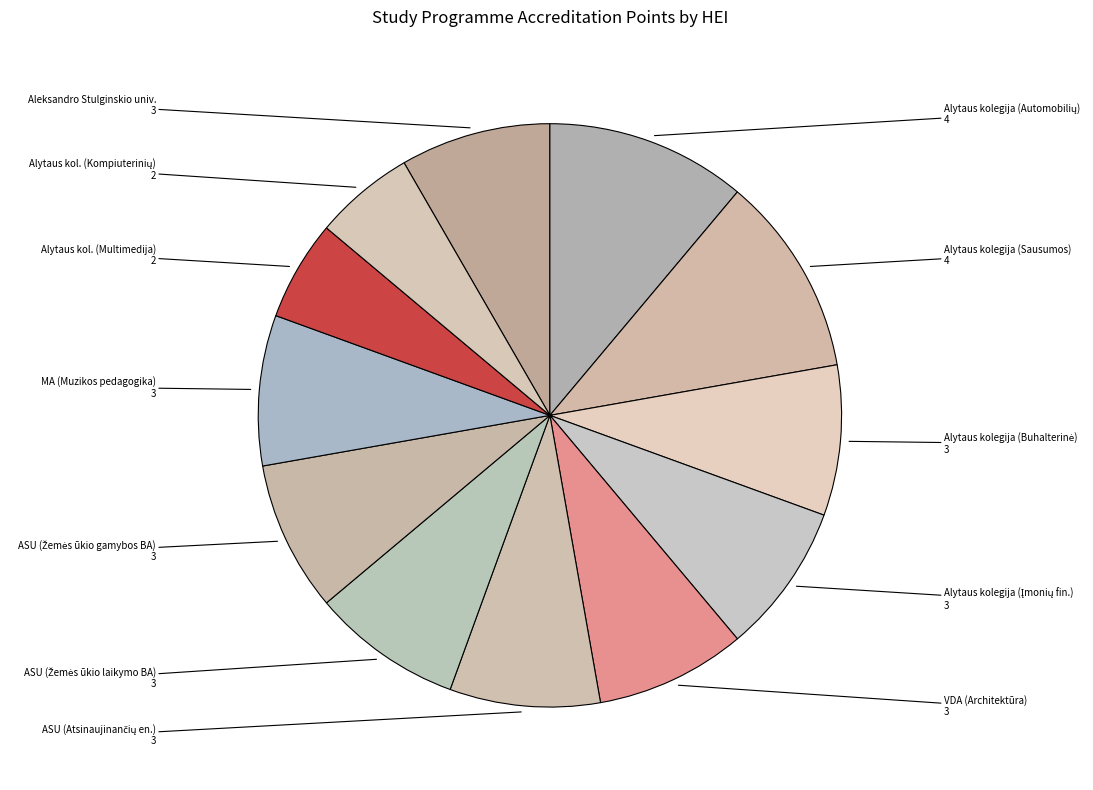

True or false: Aleksandro Stulginskio univ. accounts for 22% of the total.

False